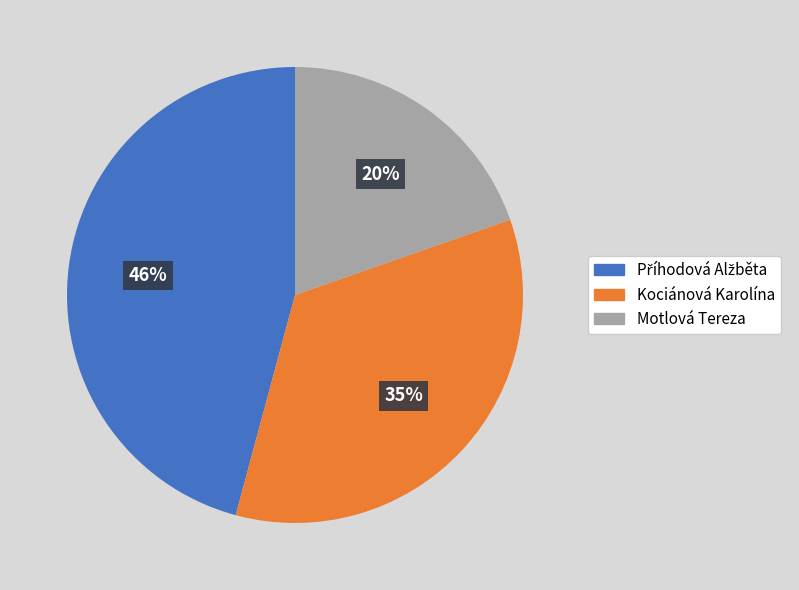

Does any single category account for the majority?

No